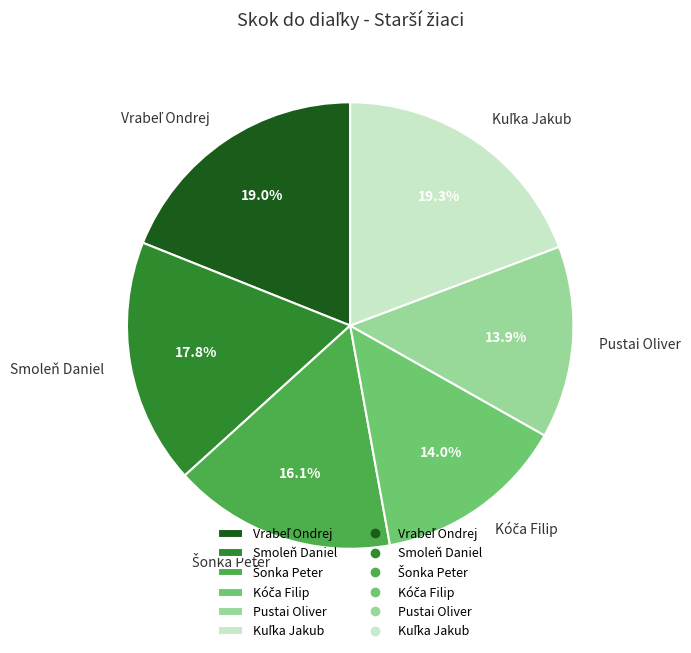

Is there a majority slice in this chart?

No